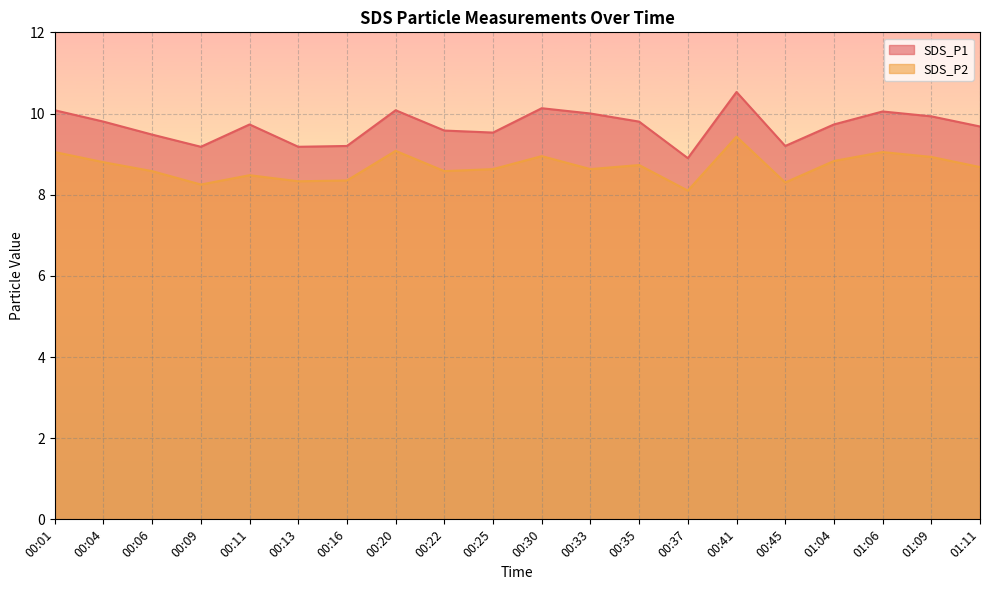

How many values in the SDS_P1 series are below 9?

1